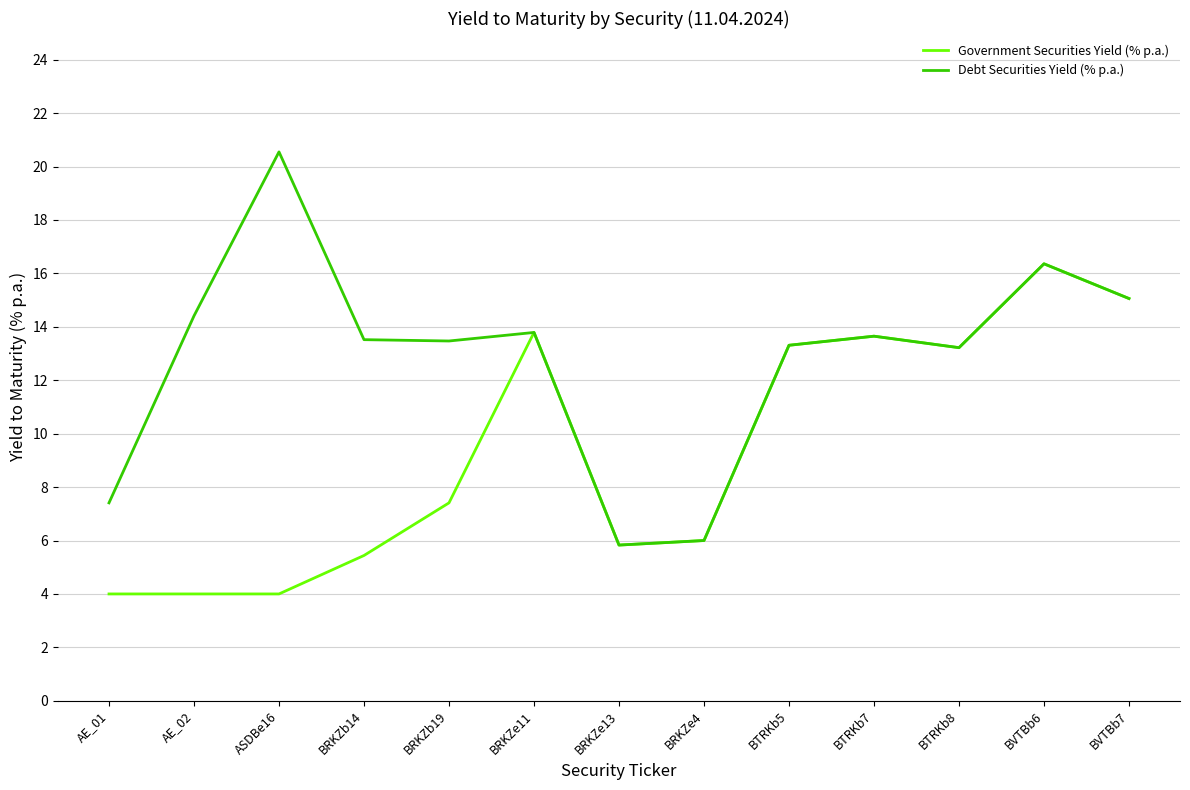

Does the chart display data point markers on the line(s)?

No